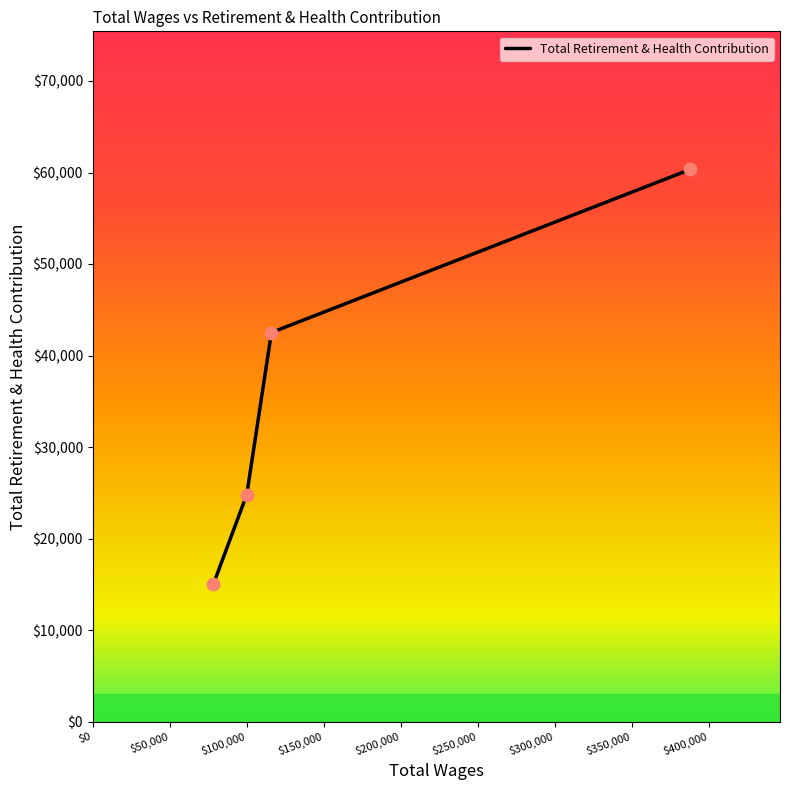

What is the average value?

35668